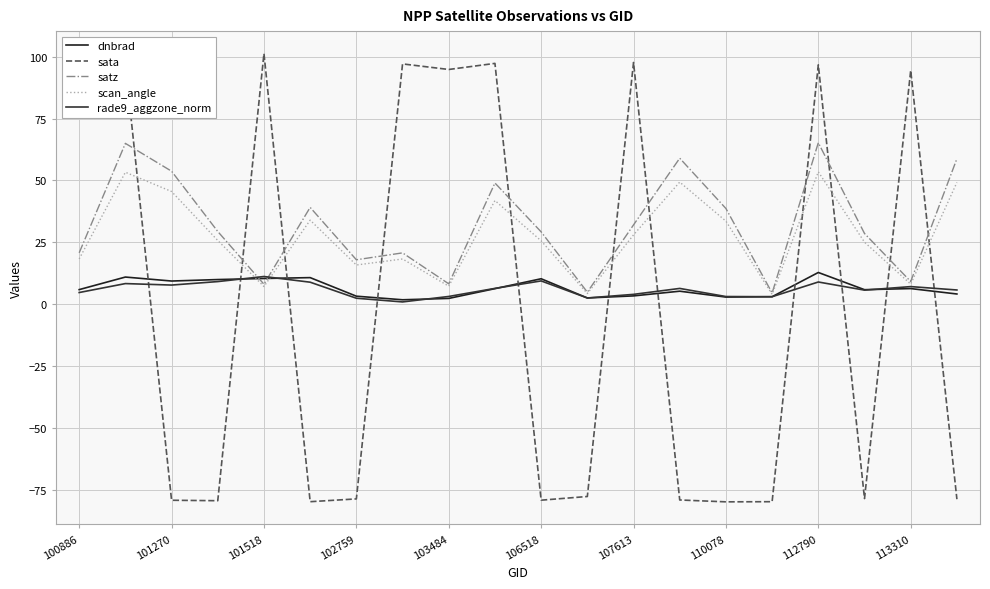

At which category is the sum across all series the highest?

112790